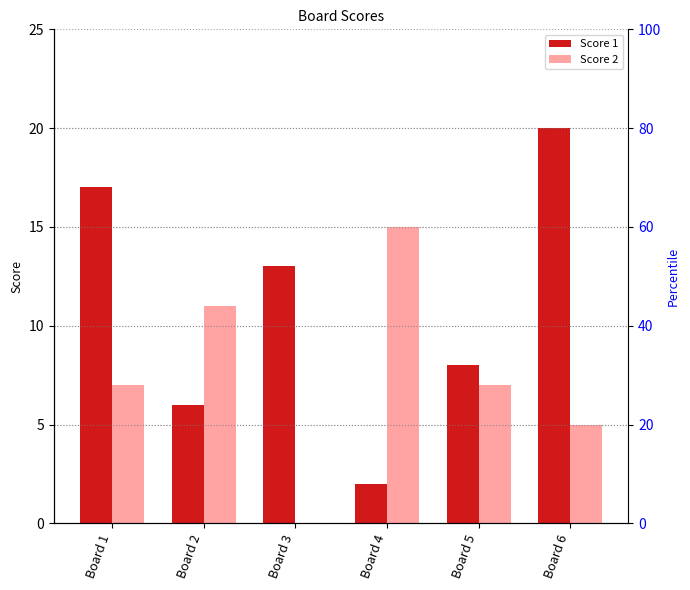

What is the difference between the maximum and minimum values in the Score 1 series?

18